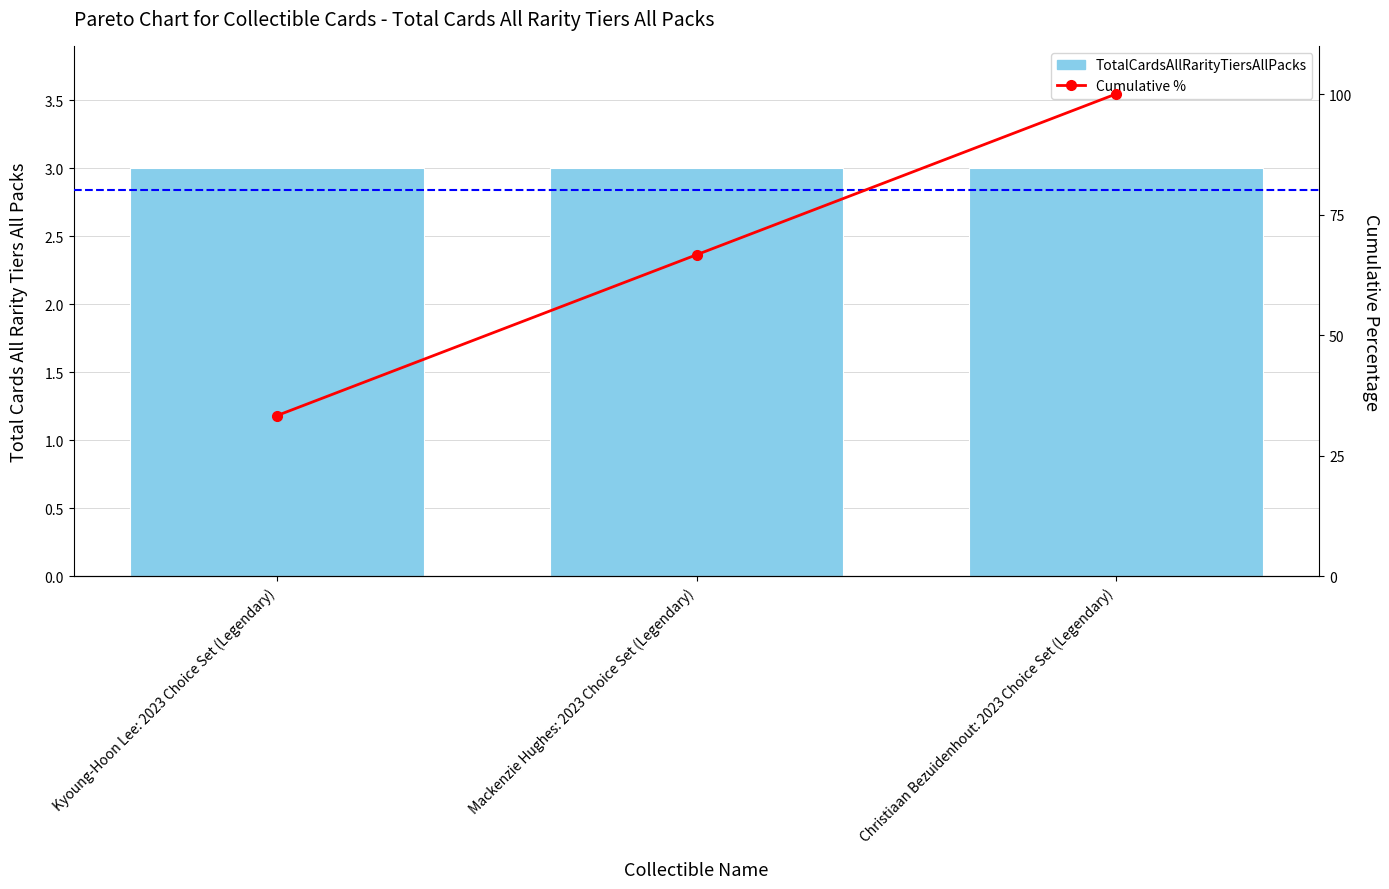

True or false: Cumulative % has a value of 136.1 at Christiaan Bezuidenhout: 2023 Choice Set (Legendary).

False